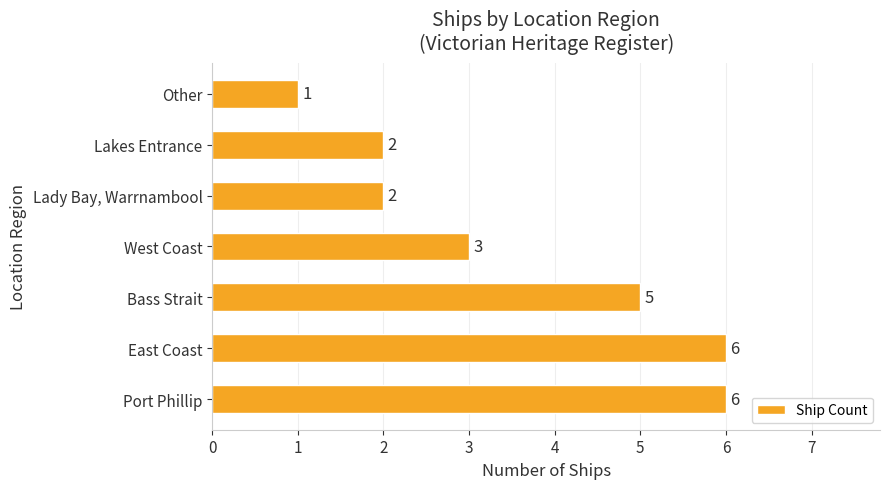

Where is the data nearest to the value 3?

West Coast